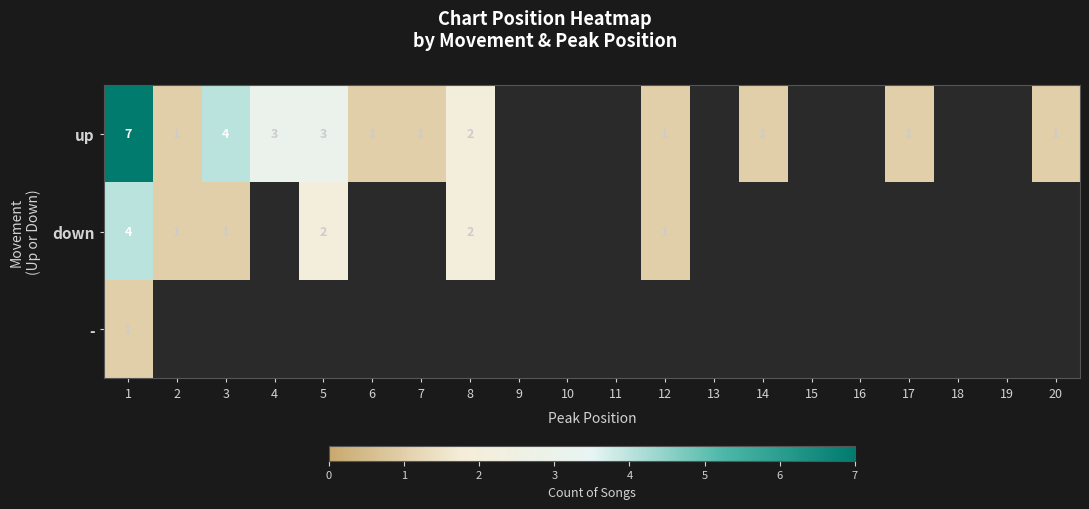

True or false: up has a value of 1 at 20.

True